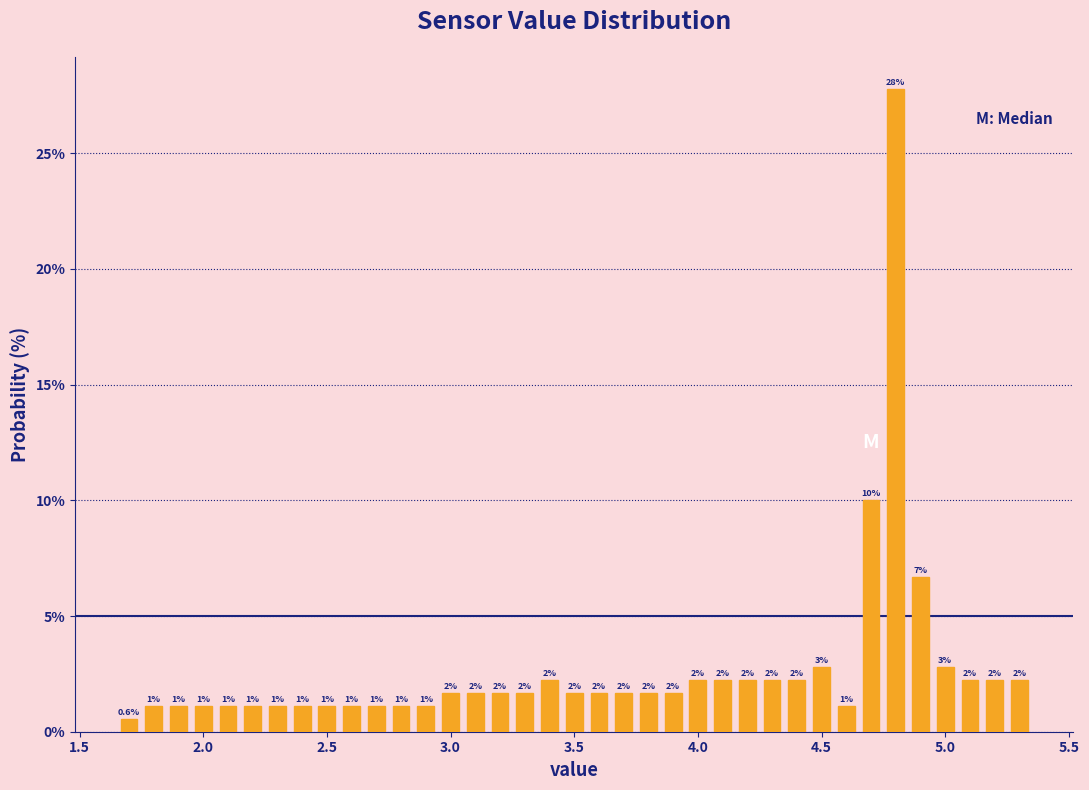

Read against the x-axis, roughly where is the centre of the tallest bar?

4.80